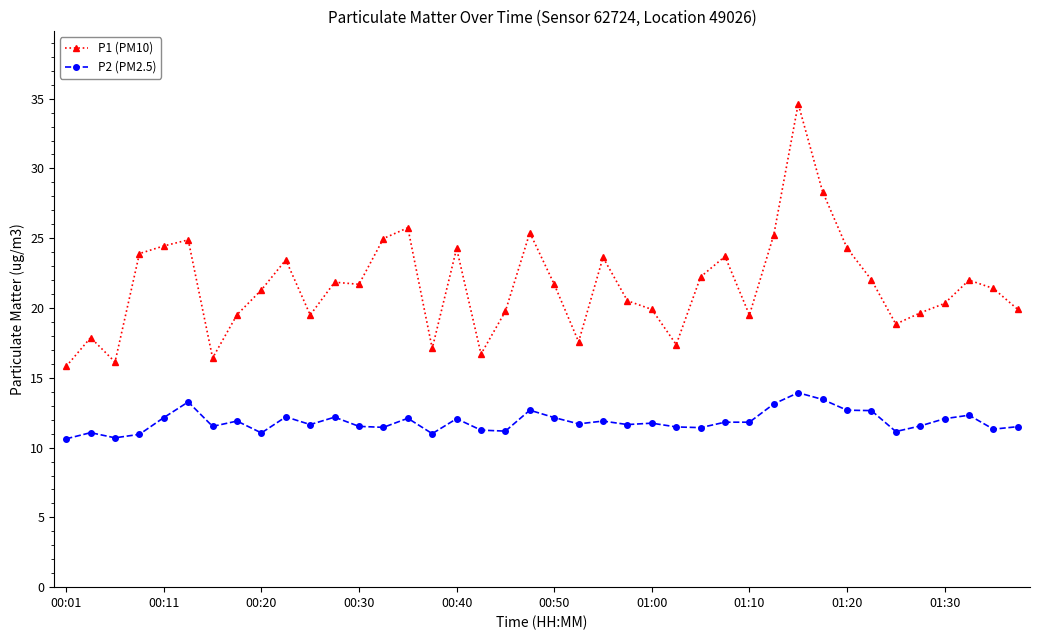

True or false: P2 (PM2.5) has more than 2 points higher than both neighbors.

True